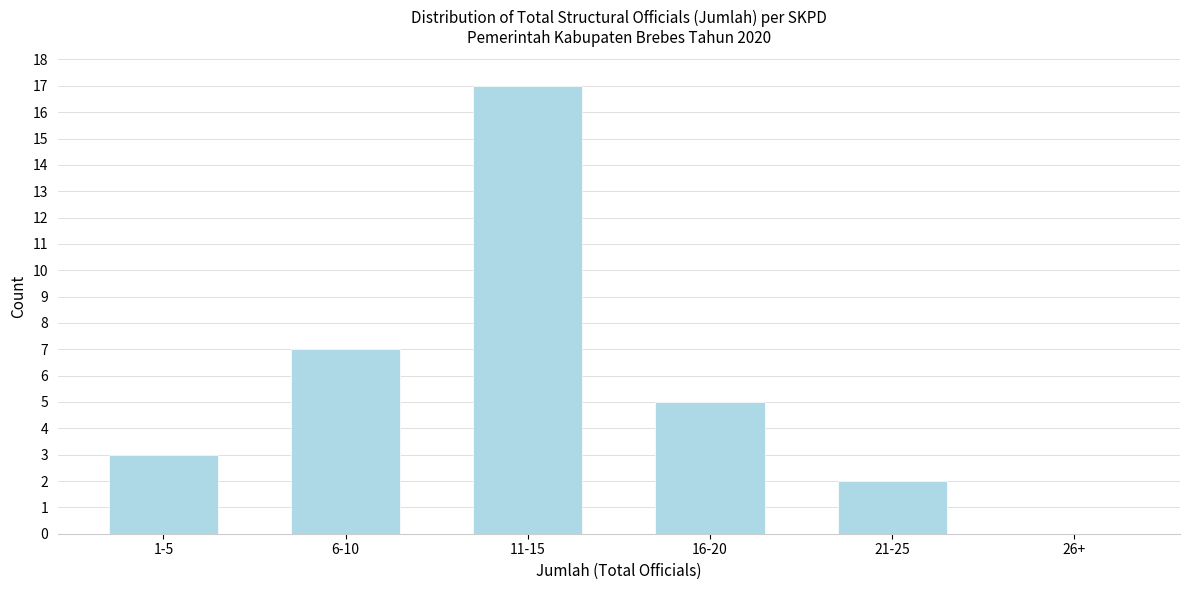

Reading left to right, transcribe all the data shown in this chart.

1-5=3	6-10=7	11-15=17	16-20=5	21-25=2	26+=0